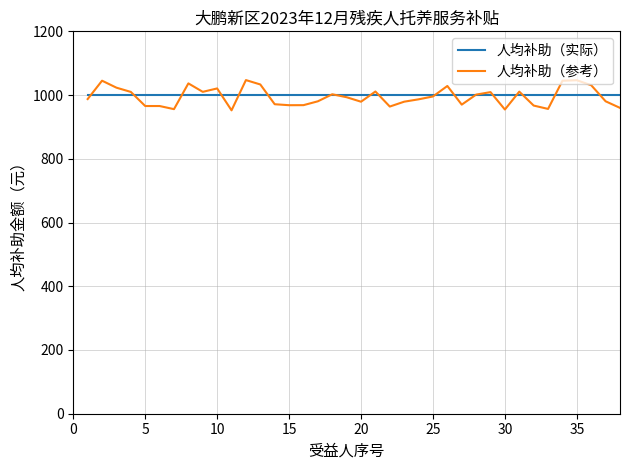

What is the minimum value shown in the chart?

952.1